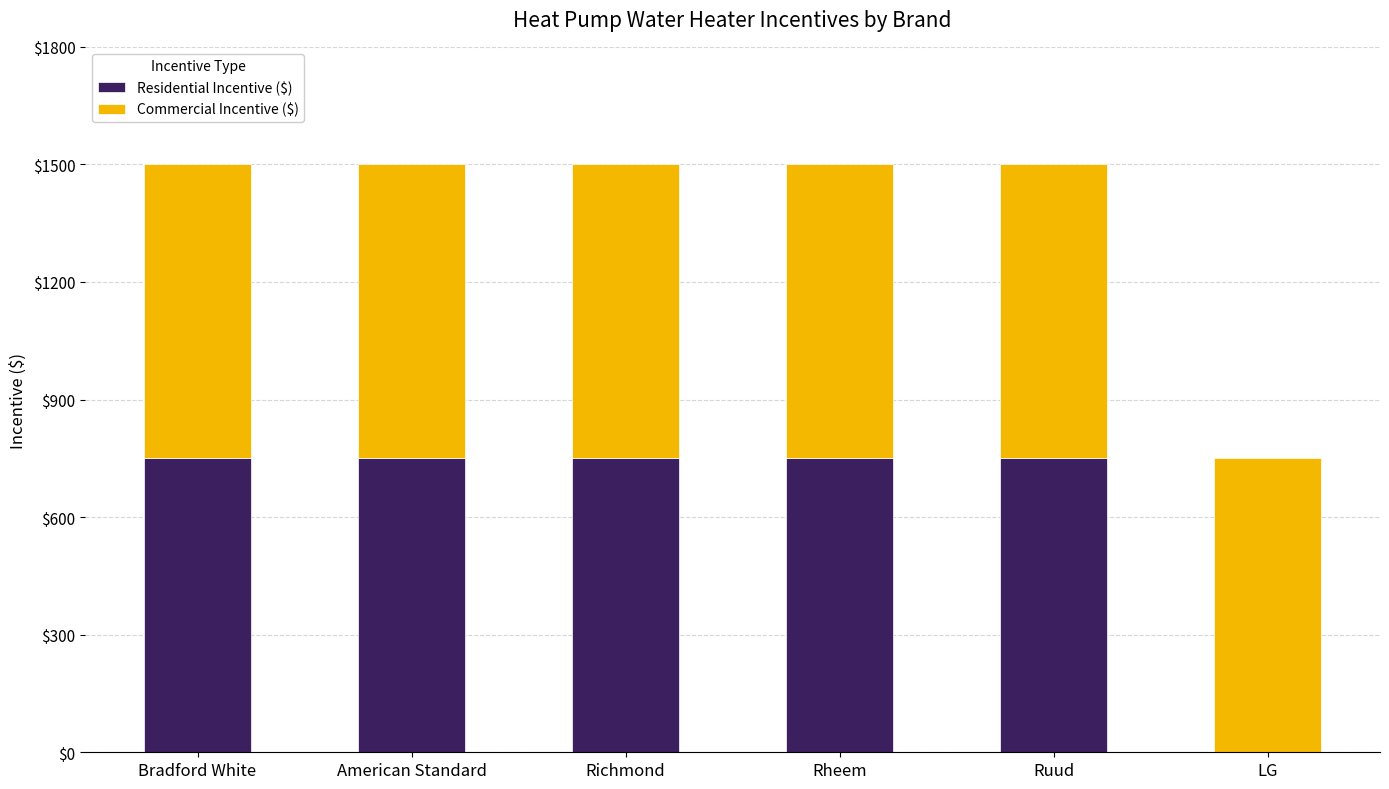

Are the bars horizontal?

No